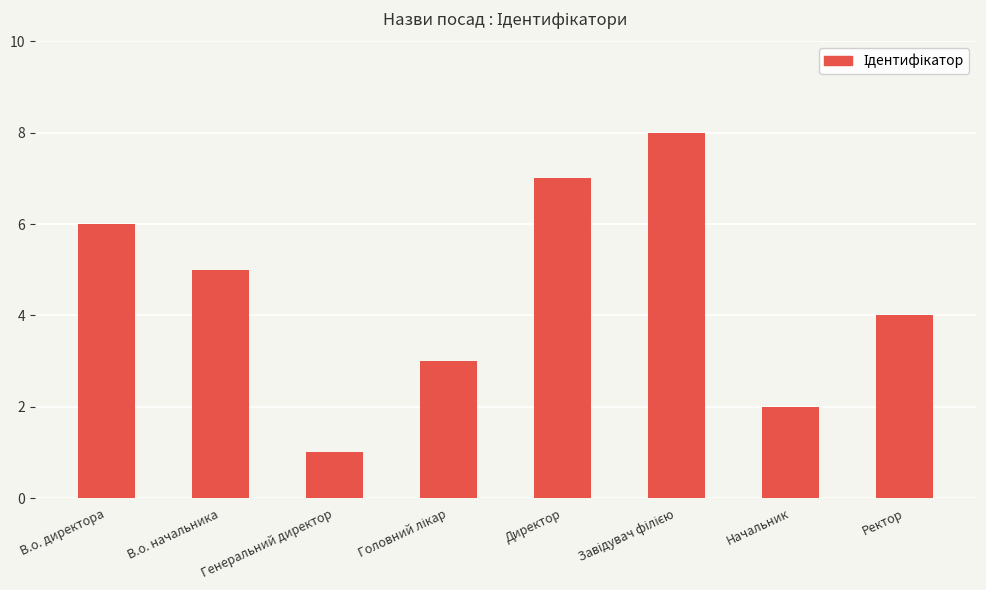

How many values are between 3 and 7?

5